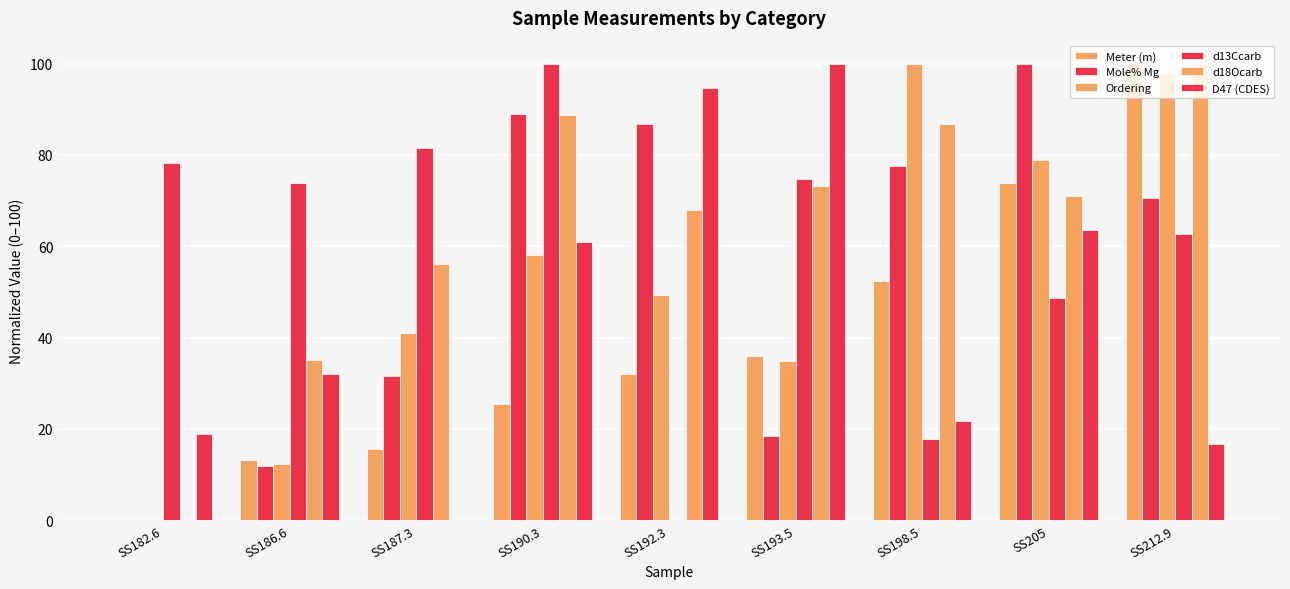

How many data points in d18Ocarb are above 70?

5